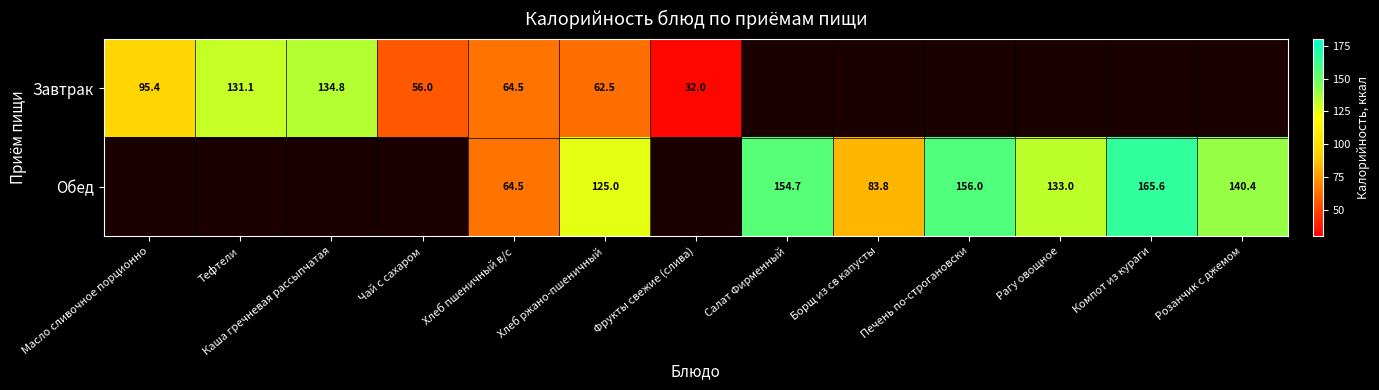

Is it true that Завтрак equals 56.0 at Чай с сахаром?

True